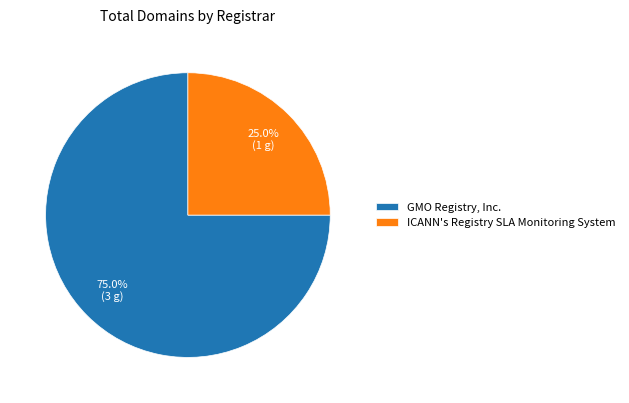

What is the smallest slice in the pie chart?

ICANN's Registry SLA Monitoring System